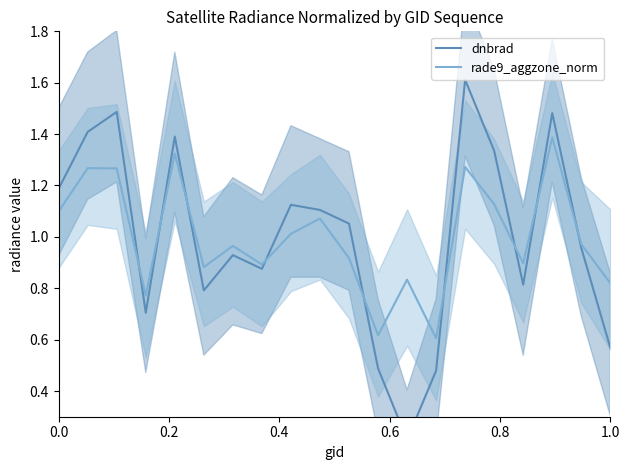

Is it true that rade9_aggzone_norm equals 0.3 at 0.6?

False